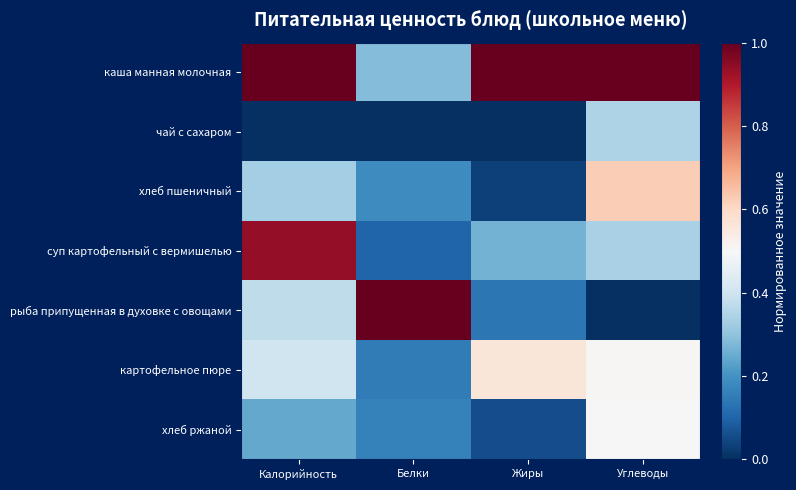

At which category does the chart reach its minimum across all series?

Калорийность